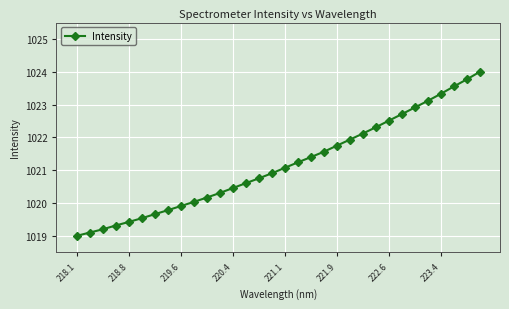

What is the maximum value shown in the chart?

1024.0